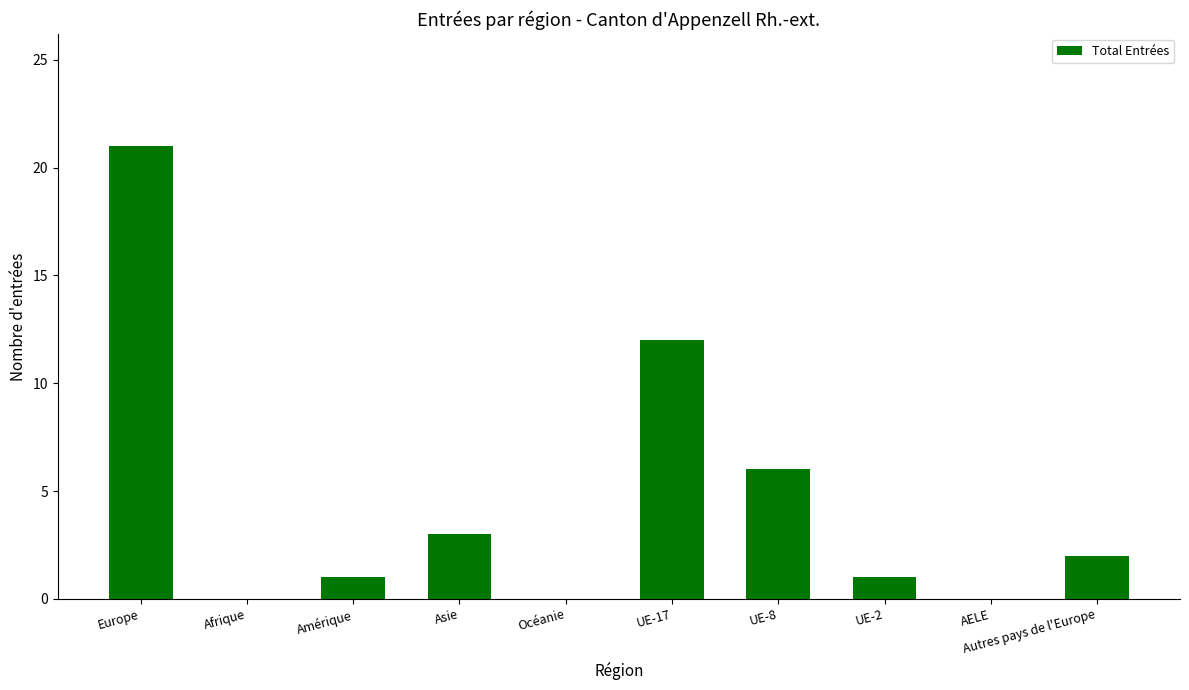

Is it true that the value at UE-2 is 1?

True